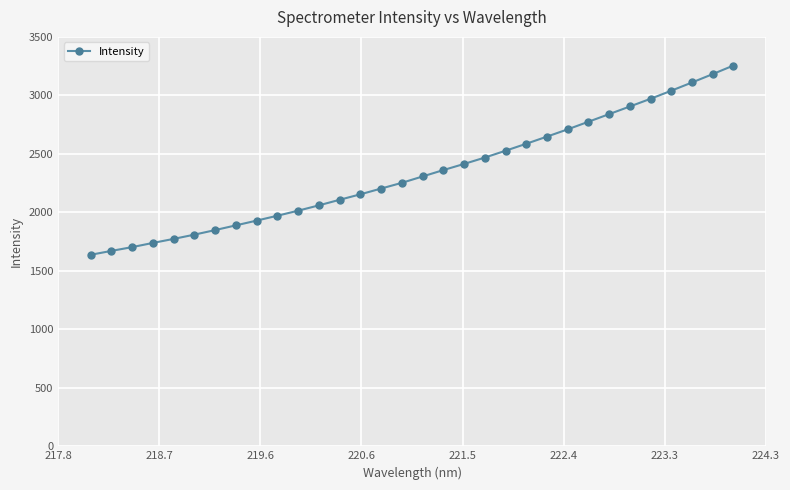

How many categories are shown in the chart?

32